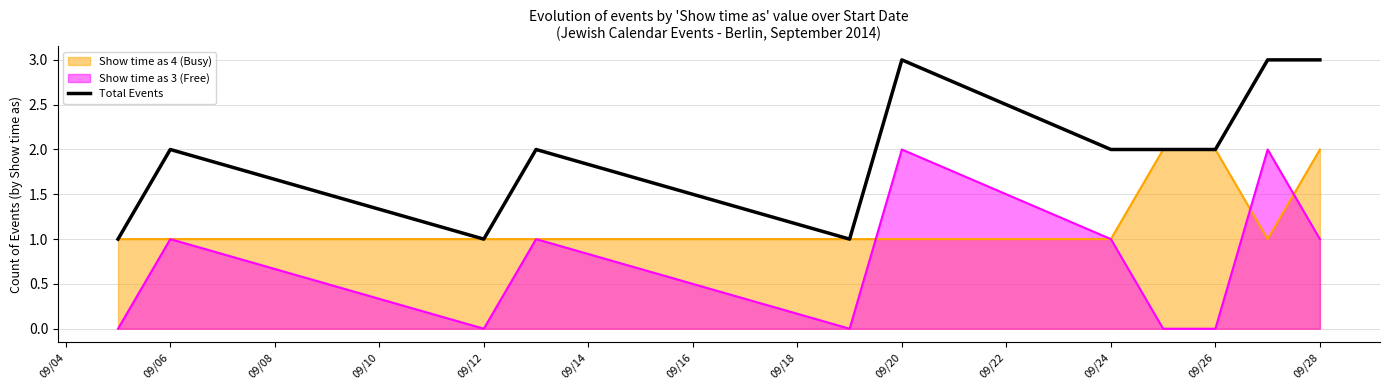

True or false: there are more than 0 points higher than both neighbors.

True